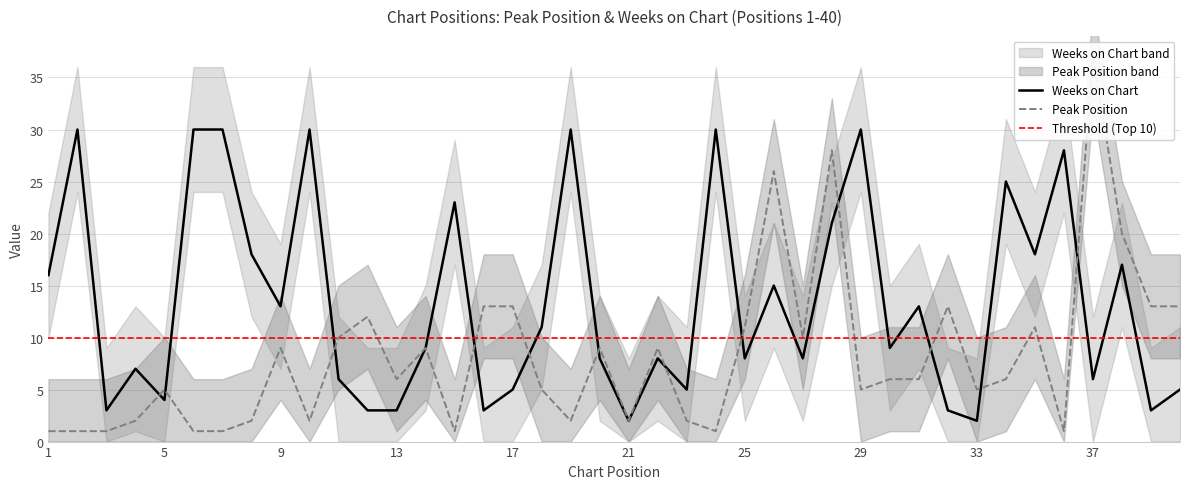

Is this an area chart (filled region under the line)?

No